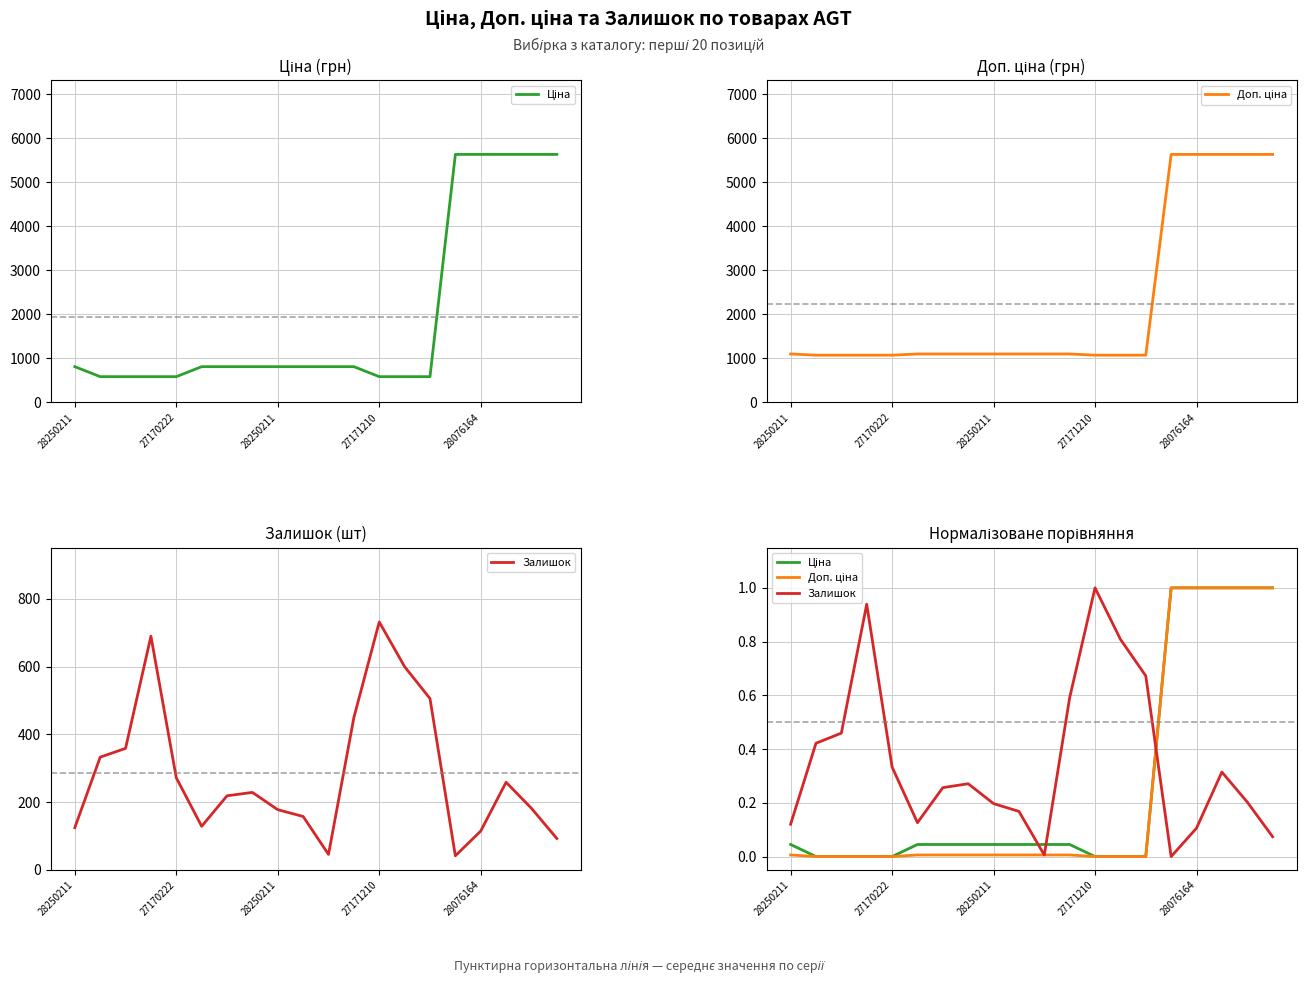

What is the difference between the second highest and minimum values in the Доп. ціна series?

1.0